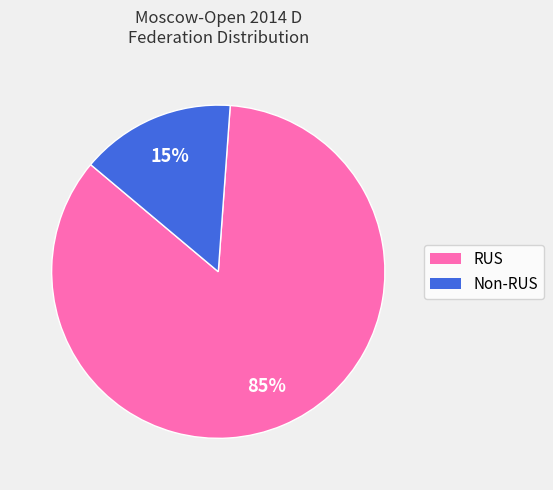

To the nearest percent, what is the average slice percentage?

50%